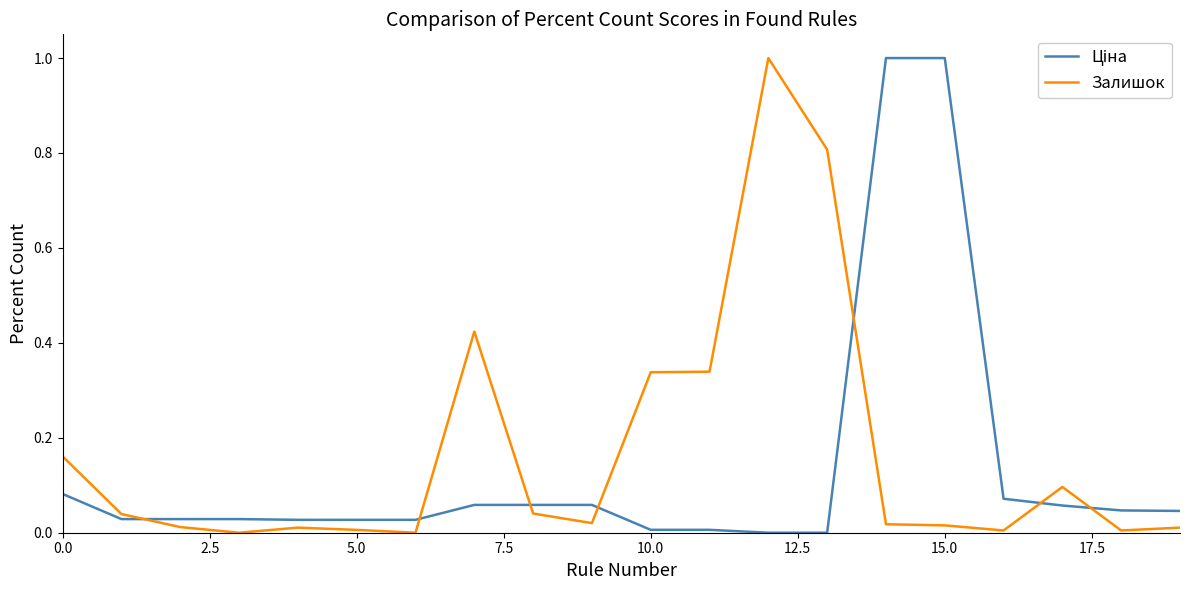

Does the chart have visible grid lines?

No